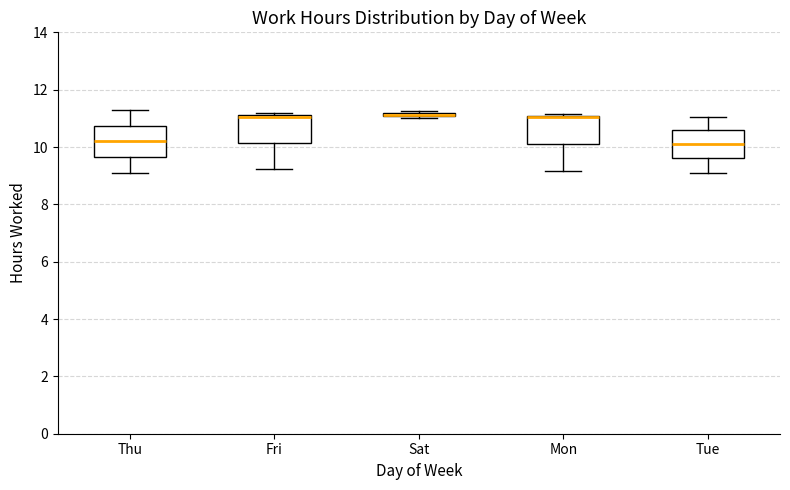

Where is the upper edge of the box for Fri on the y-axis? The values are not printed on the chart, so give them approximately, as read against the axis.

11.2